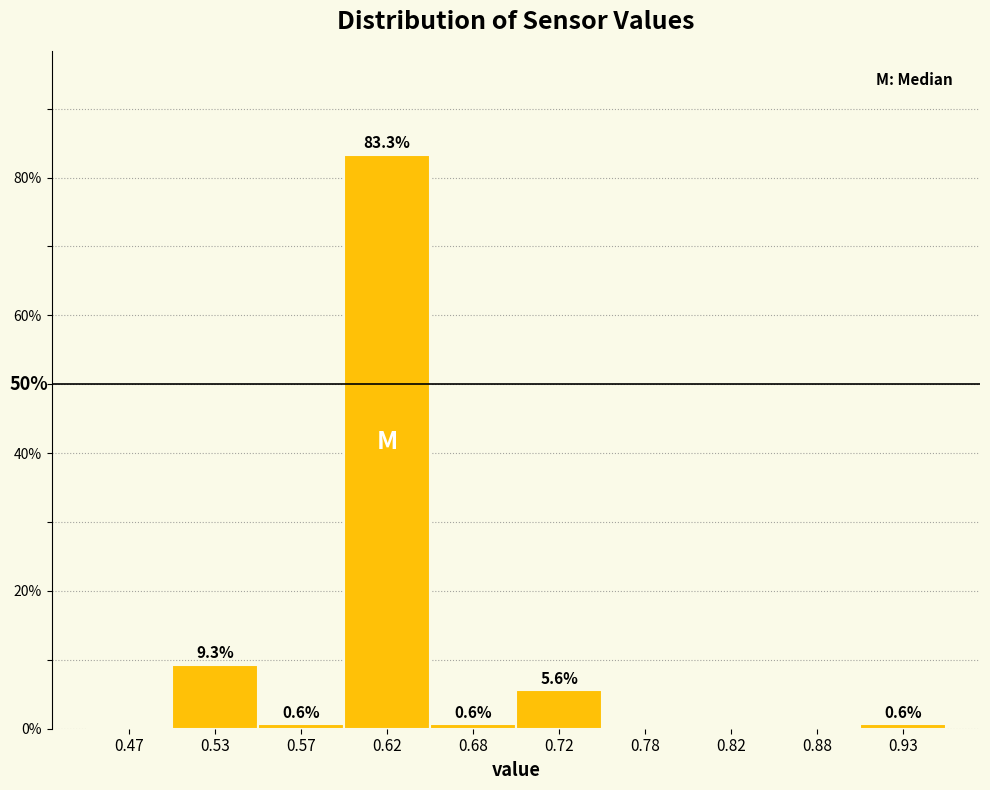

Over which range of the x-axis is the bar tallest?

0.60 to 0.65